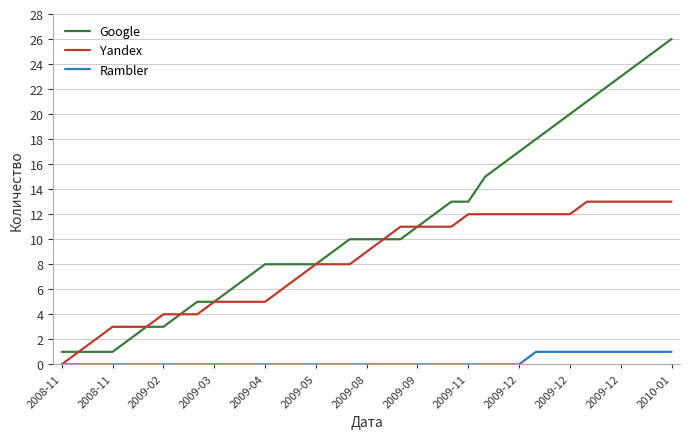

True or false: Google and Rambler intersect in this chart.

False